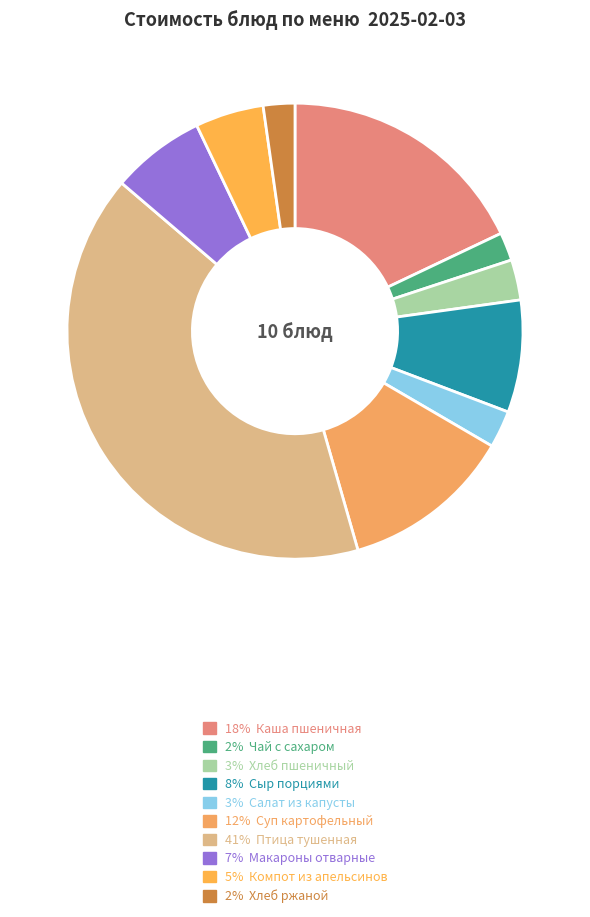

Count the number of slices in the pie.

10